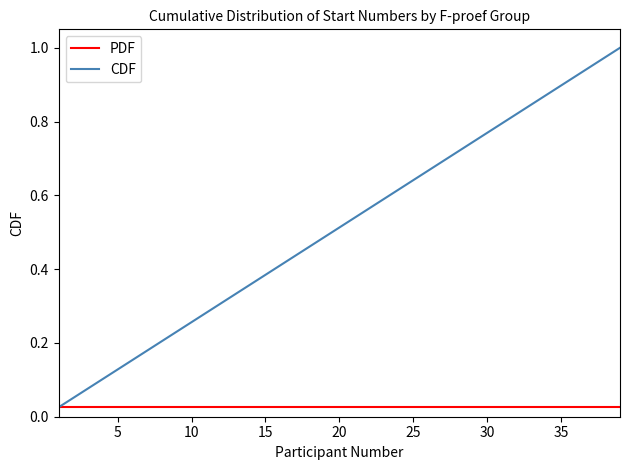

Which series has the largest range (max minus min)?

CDF